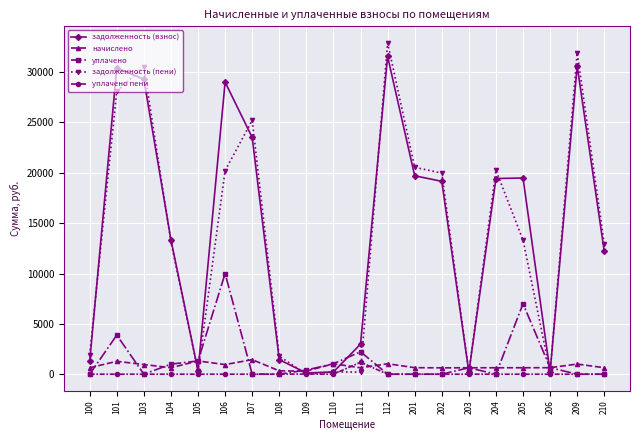

What is the maximum value for задолженность (взнос)?

31554.1